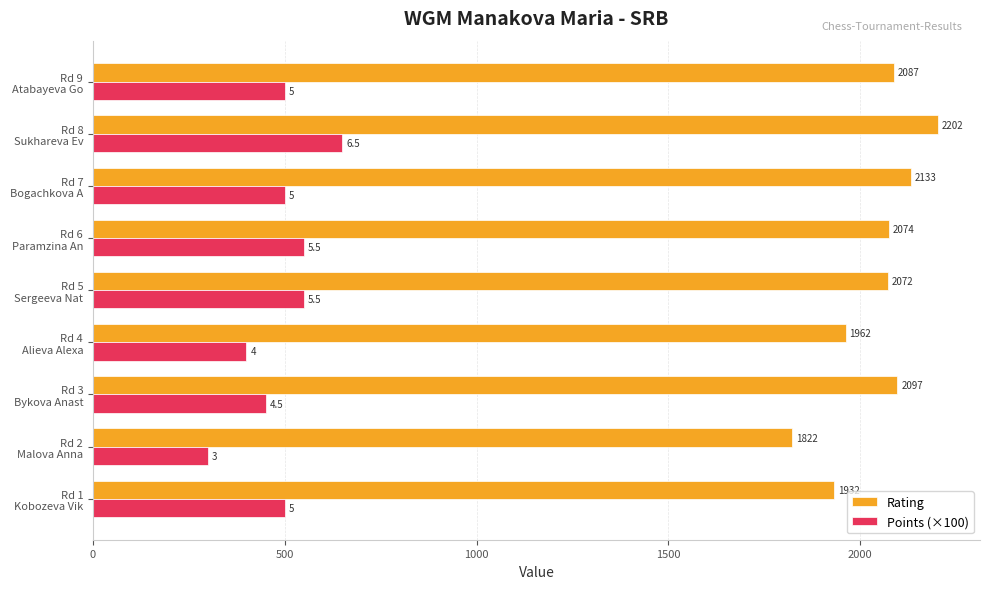

Which series has the largest range (max minus min)?

Rating